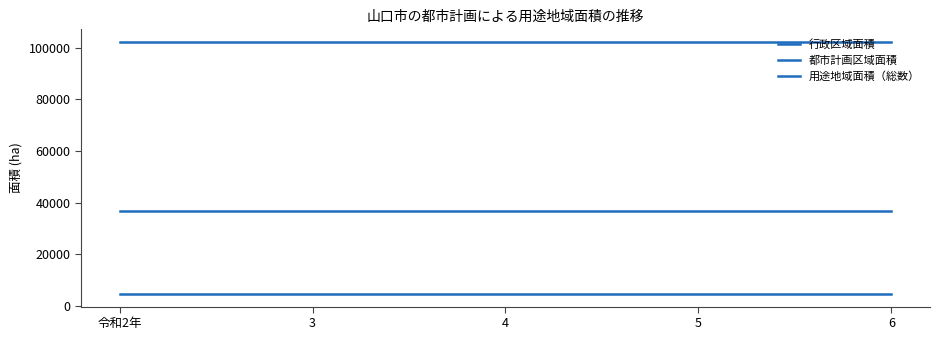

Is this an area chart (filled region under the line)?

No